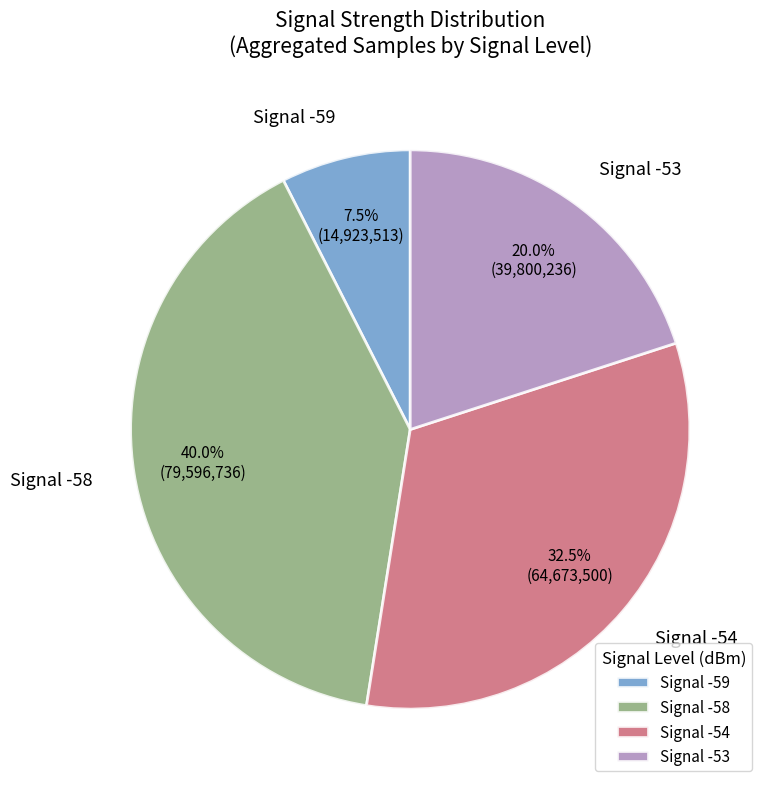

Approximately how many times larger is the value at Signal -53 compared to Signal -54?

0.6